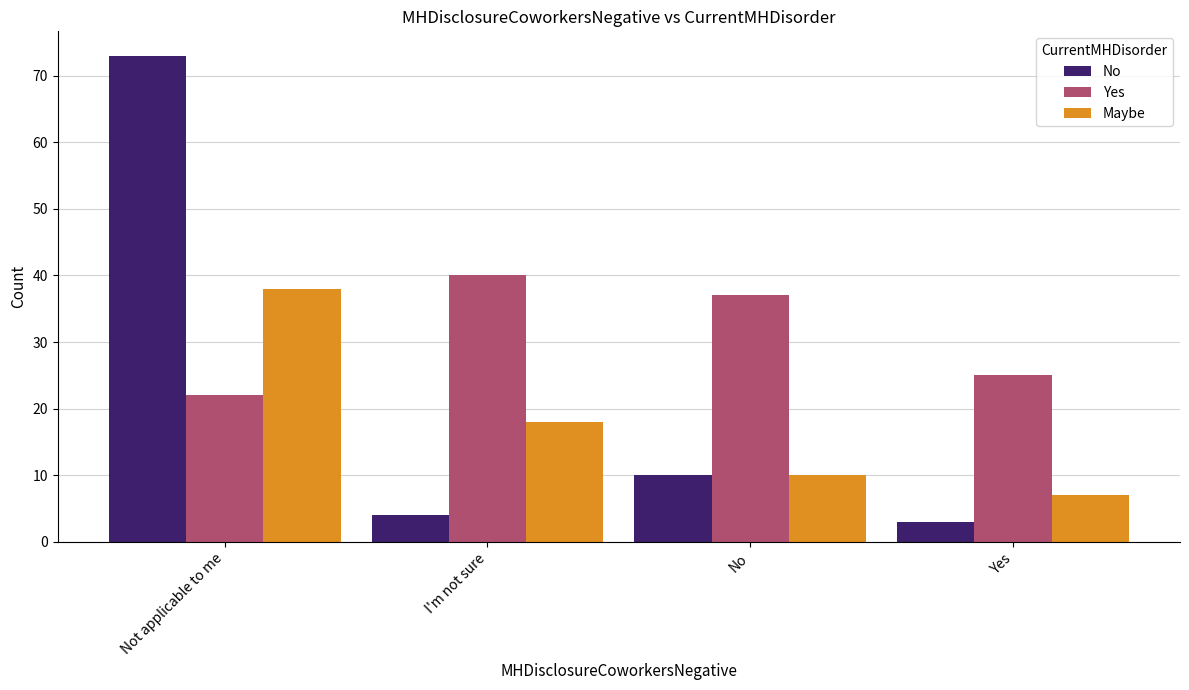

List the series in order of their overall mean, highest first.

Yes, No, Maybe